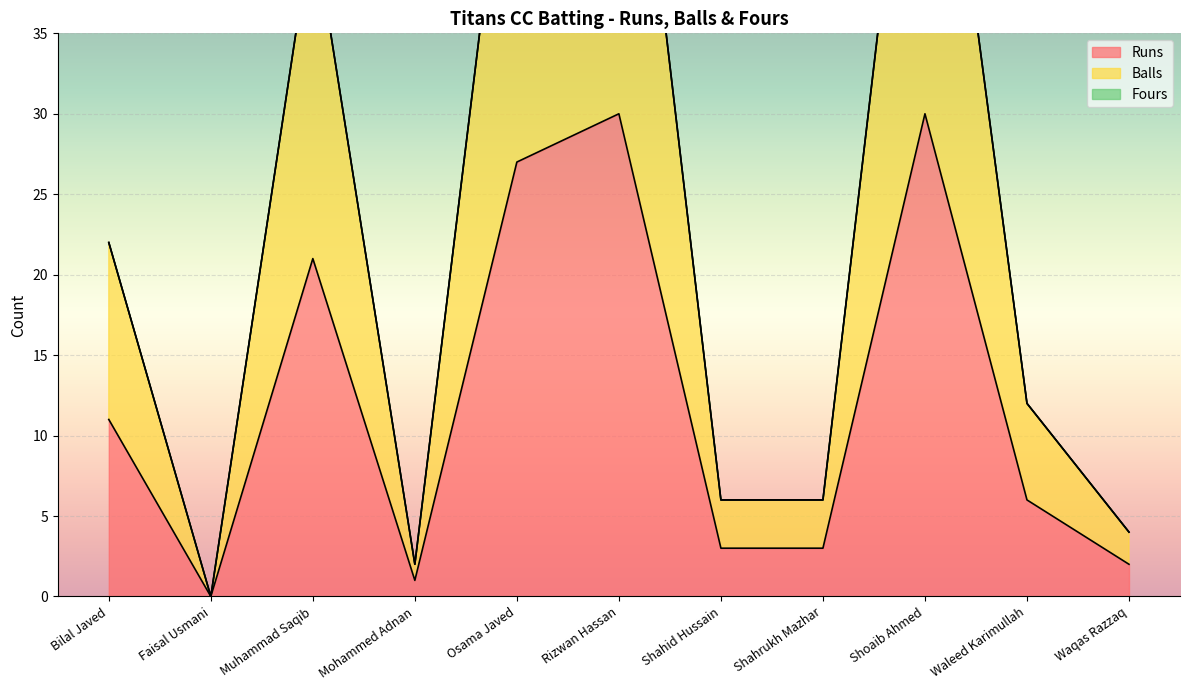

True or false: Runs and Balls cross at least once.

False